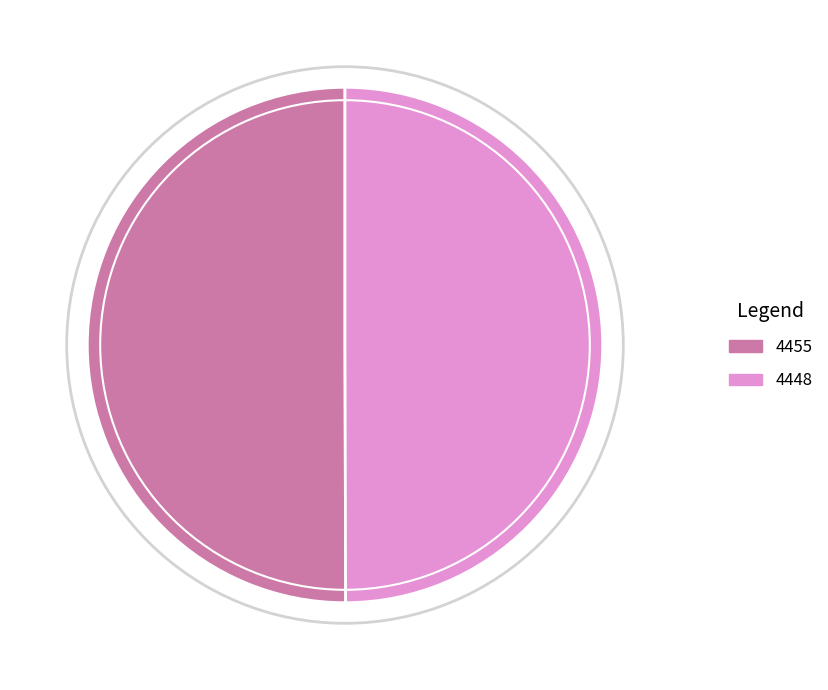

Approximately how many times larger is the value at 4455 compared to 4448?

1.0